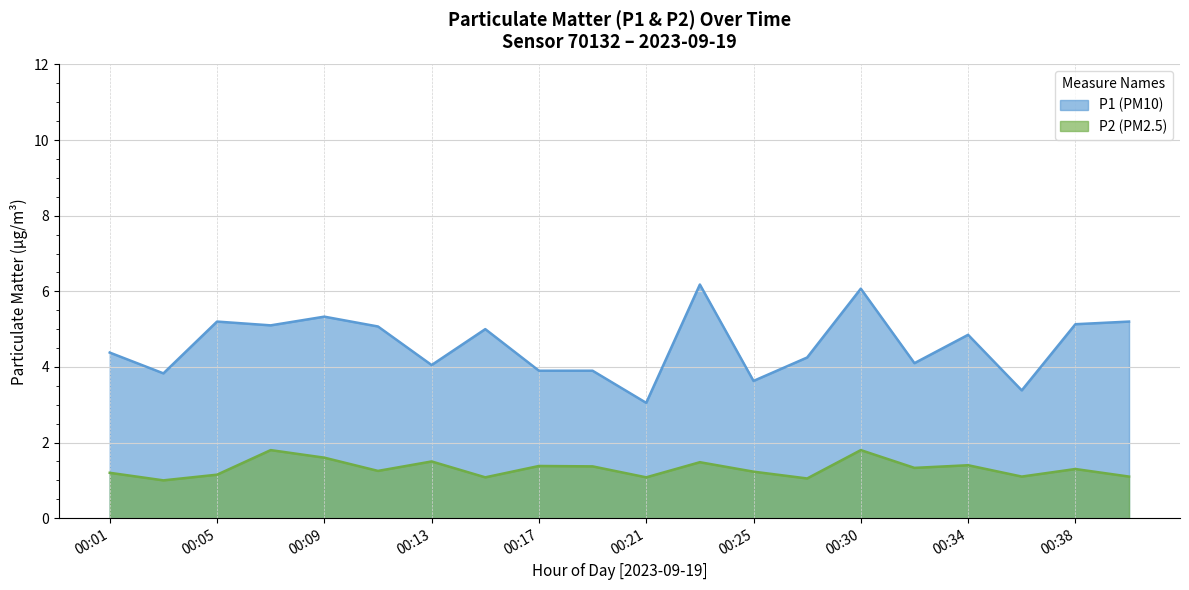

Rank the series by their maximum value, from highest to lowest.

P1 (PM10), P2 (PM2.5)